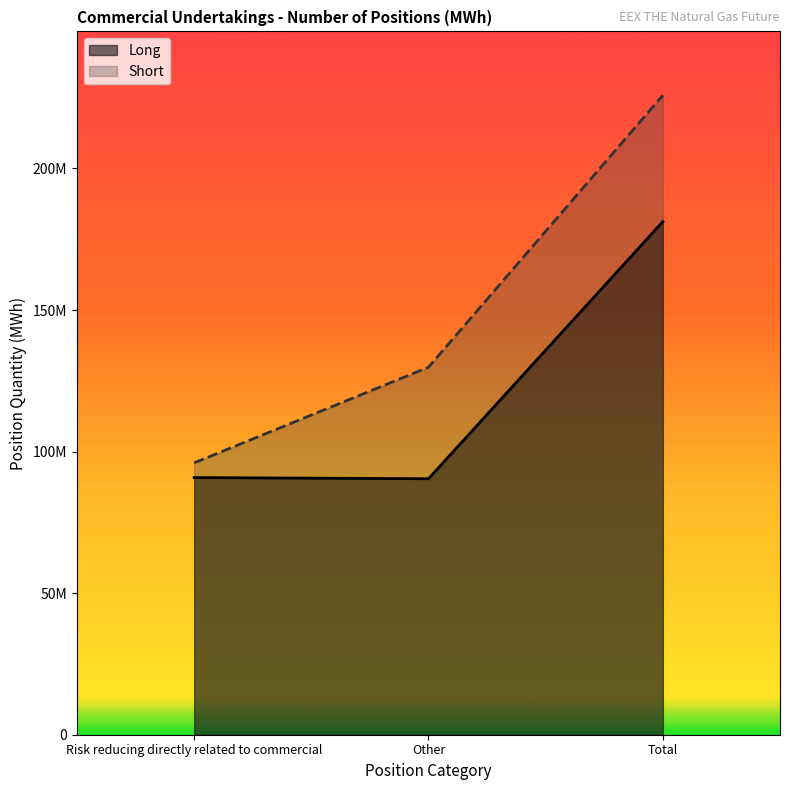

What is the average value of the Long series?

120825964